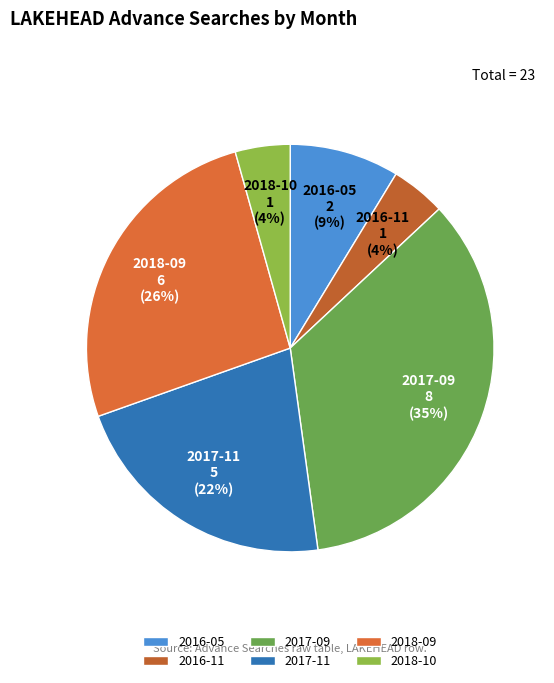

Is the sum of 2017-09 and 2018-10 greater than half?

No